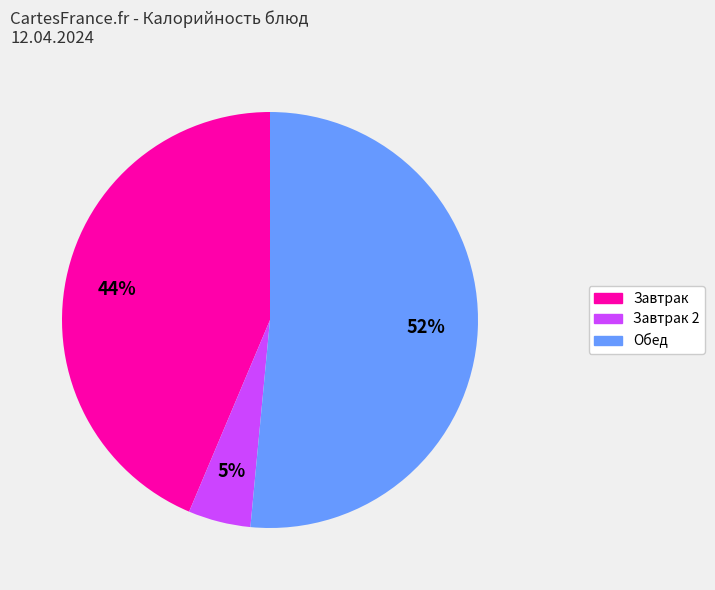

To the nearest percent, what is the average slice percentage?

33%